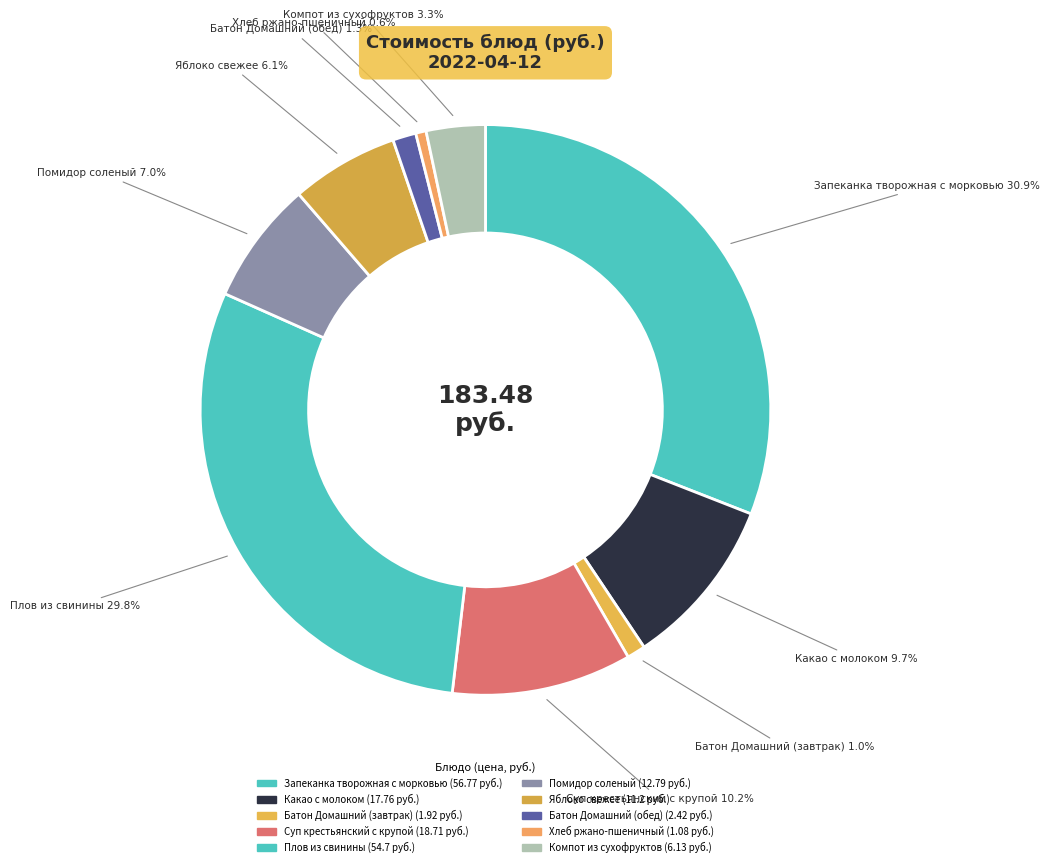

How many segments does this pie chart have?

10